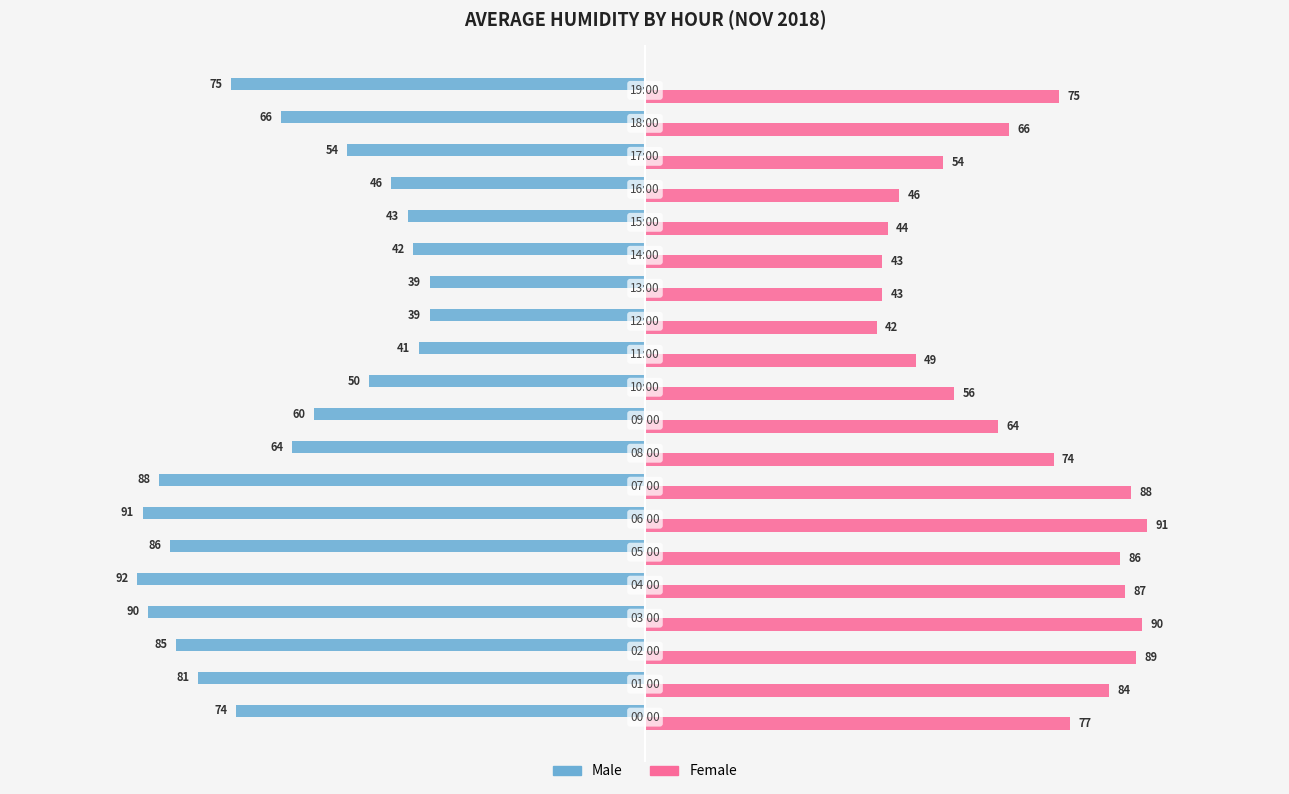

At how many categories does at least one series exceed 33?

20